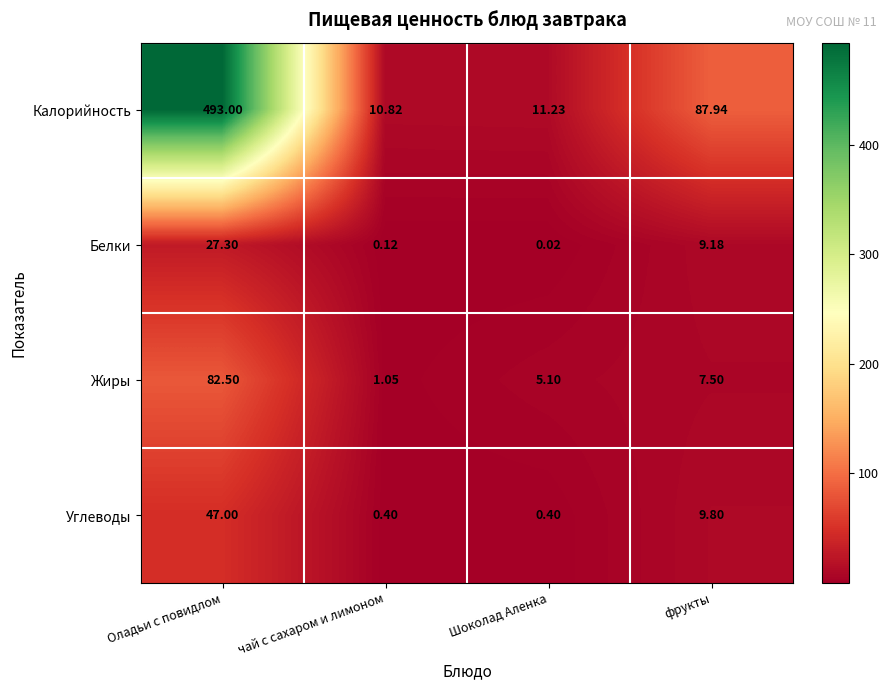

At which category is the sum across all series the highest?

Оладьи с повидлом